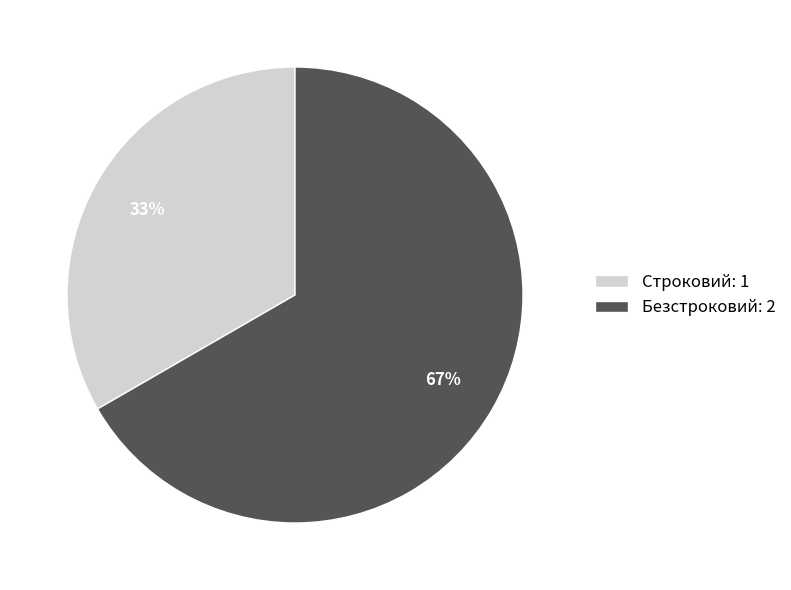

Is it true that Безстроковий is 67% of the pie?

True